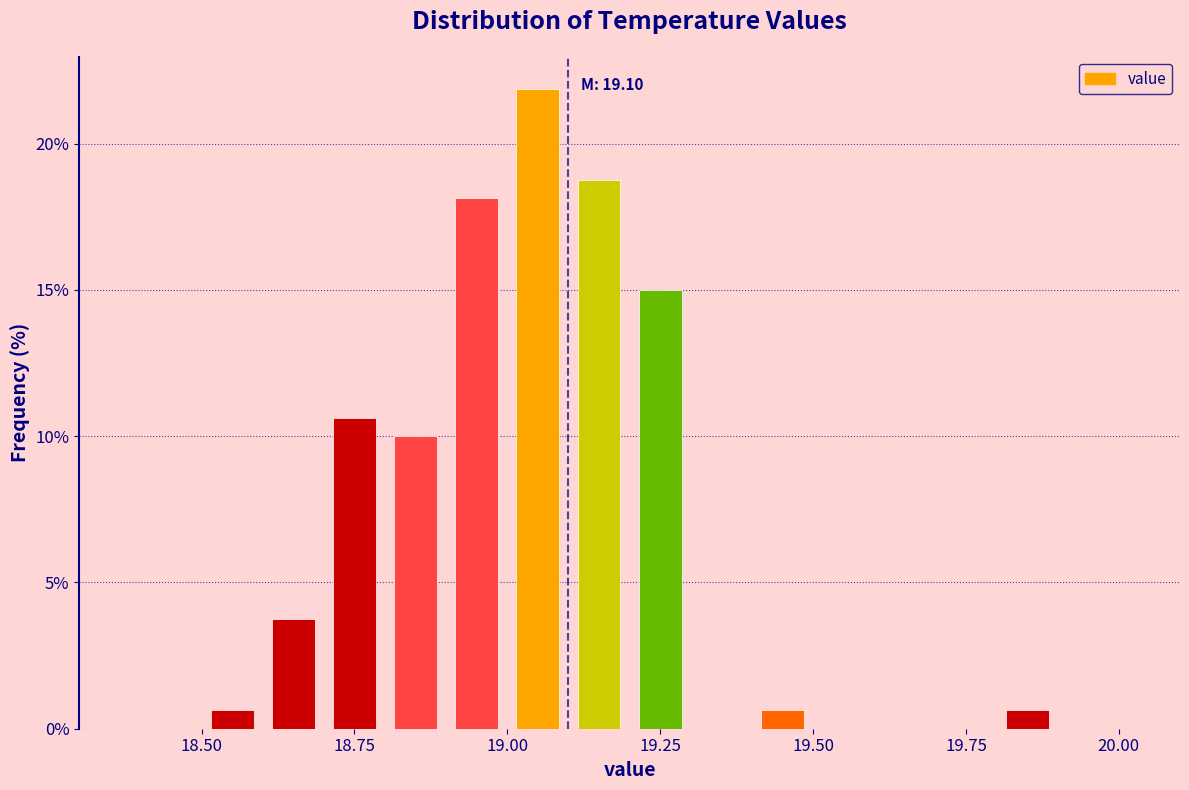

Read against the x-axis, roughly where is the centre of the tallest bar?

19.05